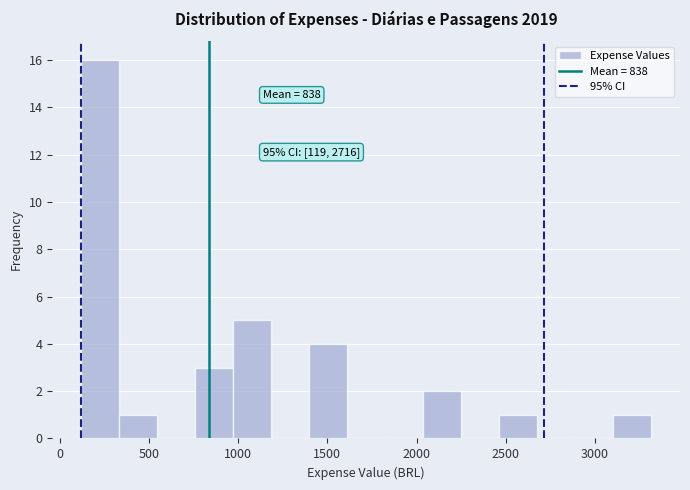

Which range on the x-axis has the tallest bar?

100 to 350